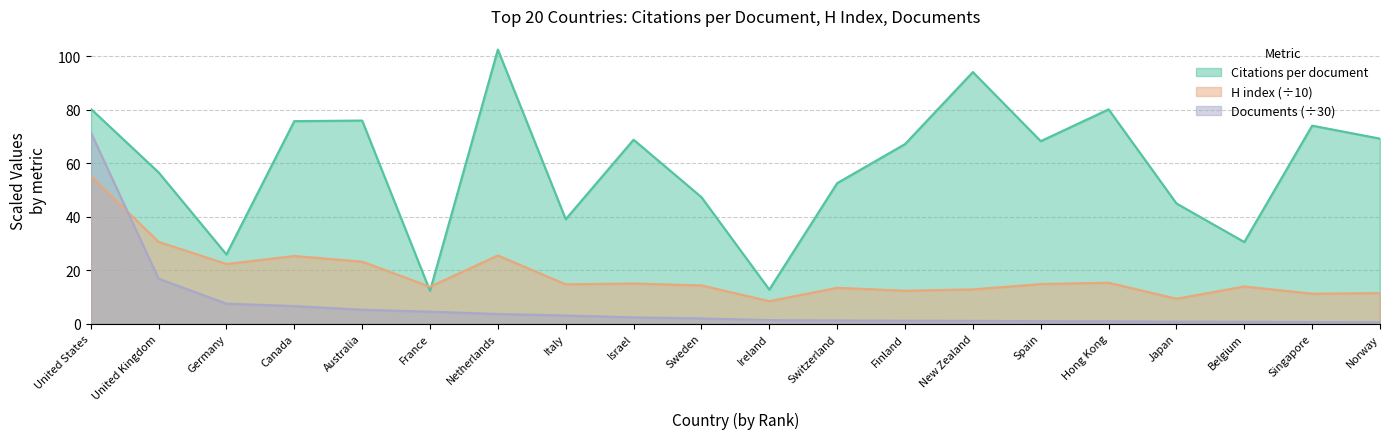

Reading right to left, what are all the values shown in this chart?

Citations per document: Norway=69.2	Singapore=74.1	Belgium=30.5	Japan=45.0	Hong Kong=80.2	Spain=68.3	New Zealand=94.1	Finland=67.2	Switzerland=52.5	Ireland=12.7	Sweden=47.3	Israel=68.8	Italy=39.0	Netherlands=102.5	France=12.2	Australia=76.0	Canada=75.7	Germany=25.9	United Kingdom=56.6	United States=80.4
H index: Norway=11.4	Singapore=11.2	Belgium=13.9	Japan=9.3	Hong Kong=15.3	Spain=14.8	New Zealand=12.8	Finland=12.3	Switzerland=13.4	Ireland=8.4	Sweden=14.3	Israel=15.0	Italy=14.7	Netherlands=25.5	France=13.8	Australia=23.2	Canada=25.3	Germany=22.3	United Kingdom=30.6	United States=55.2
Documents: Norway=0.5	Singapore=0.6	Belgium=0.7	Japan=0.7	Hong Kong=0.9	Spain=0.9	New Zealand=1.0	Finland=1.1	Switzerland=1.2	Ireland=1.3	Sweden=1.9	Israel=2.3	Italy=3.0	Netherlands=3.6	France=4.5	Australia=5.2	Canada=6.6	Germany=7.5	United Kingdom=16.8	United States=71.6